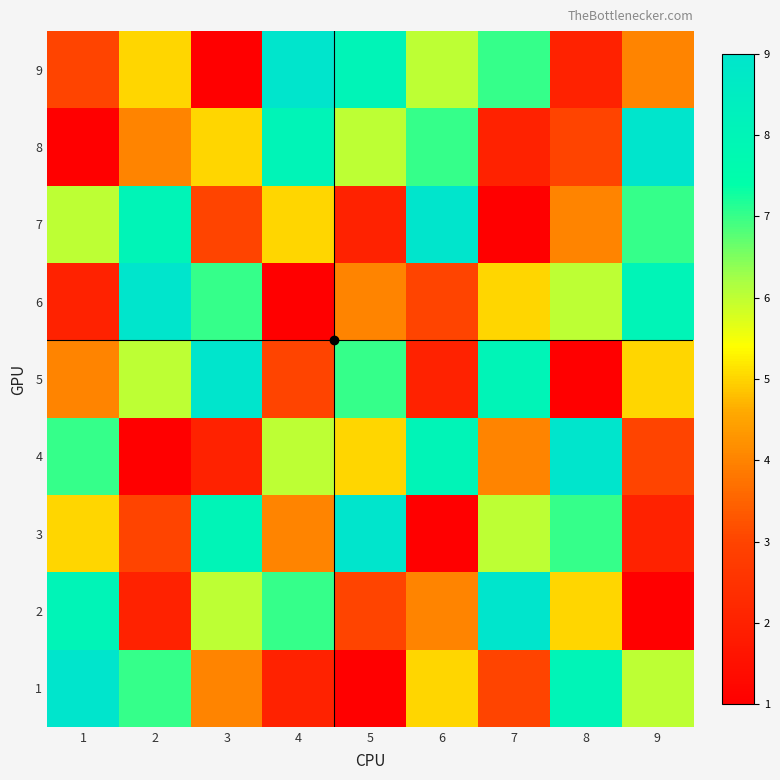

Reading right to left, what are all the values shown in this chart?

9: 9=4	8=2	7=7	6=6	5=8	4=9	3=1	2=5	1=3
8: 9=9	8=3	7=2	6=7	5=6	4=8	3=5	2=4	1=1
7: 9=7	8=4	7=1	6=9	5=2	4=5	3=3	2=8	1=6
6: 9=8	8=6	7=5	6=3	5=4	4=1	3=7	2=9	1=2
5: 9=5	8=1	7=8	6=2	5=7	4=3	3=9	2=6	1=4
4: 9=3	8=9	7=4	6=8	5=5	4=6	3=2	2=1	1=7
3: 9=2	8=7	7=6	6=1	5=9	4=4	3=8	2=3	1=5
2: 9=1	8=5	7=9	6=4	5=3	4=7	3=6	2=2	1=8
1: 9=6	8=8	7=3	6=5	5=1	4=2	3=4	2=7	1=9